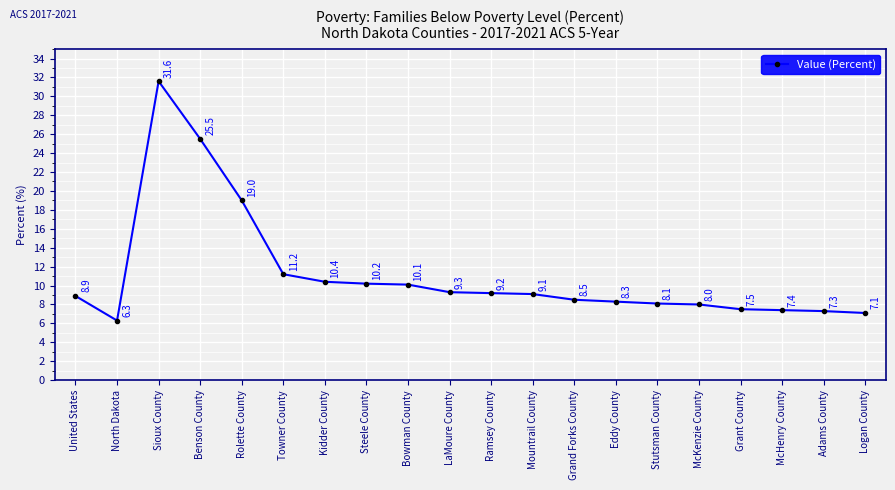

Reading left to right, extract all data points from this chart.

8.9	6.3	31.6	25.5	19.0	11.2	10.4	10.2	10.1	9.3	9.2	9.1	8.5	8.3	8.1	8.0	7.5	7.4	7.3	7.1